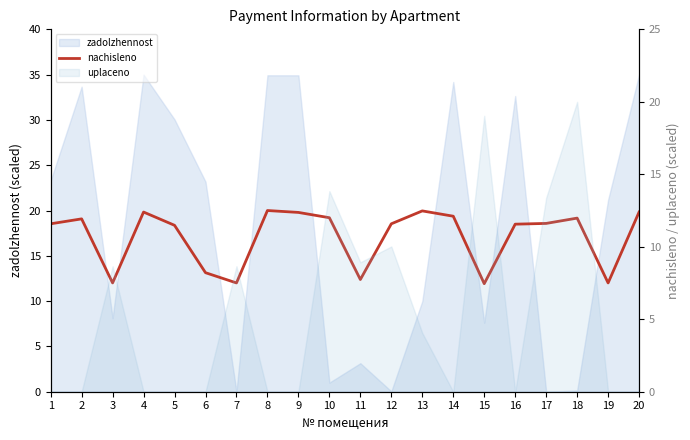

What is the greatest value displayed?

20.0